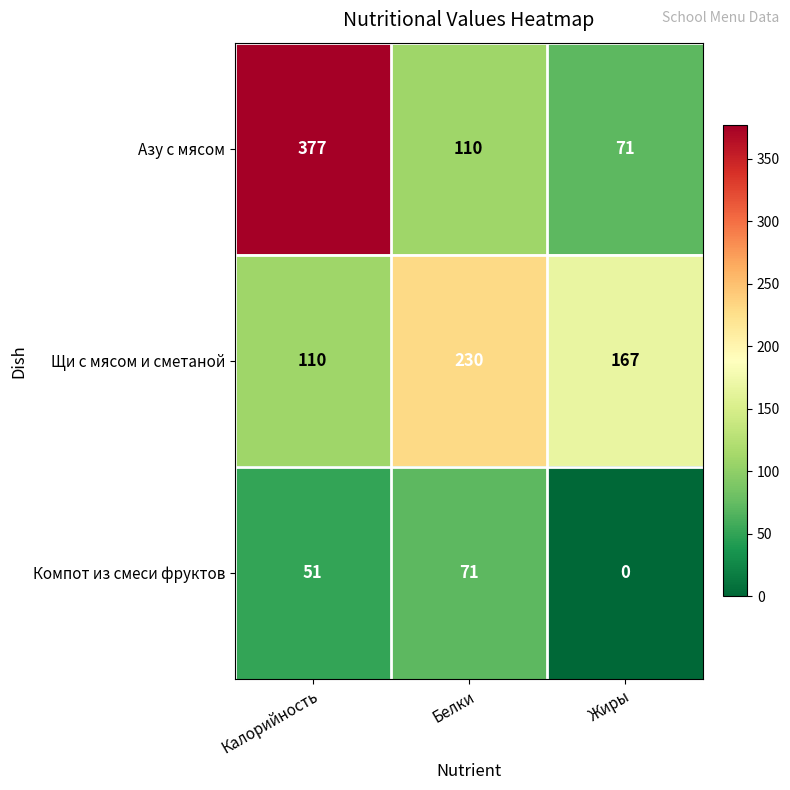

Reading left to right, list all the values displayed in this chart.

Азу с мясом: 377	110	71
Щи с мясом и сметаной: 110	230	167
Компот из смеси фруктов: 51	71	0